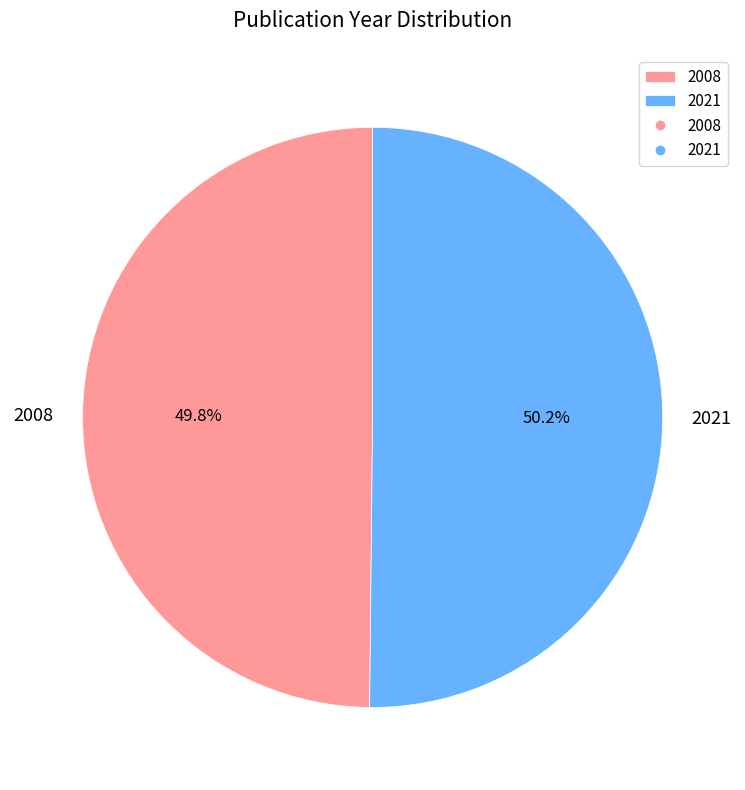

What percentage is the 2021 slice, to the nearest percent?

50%